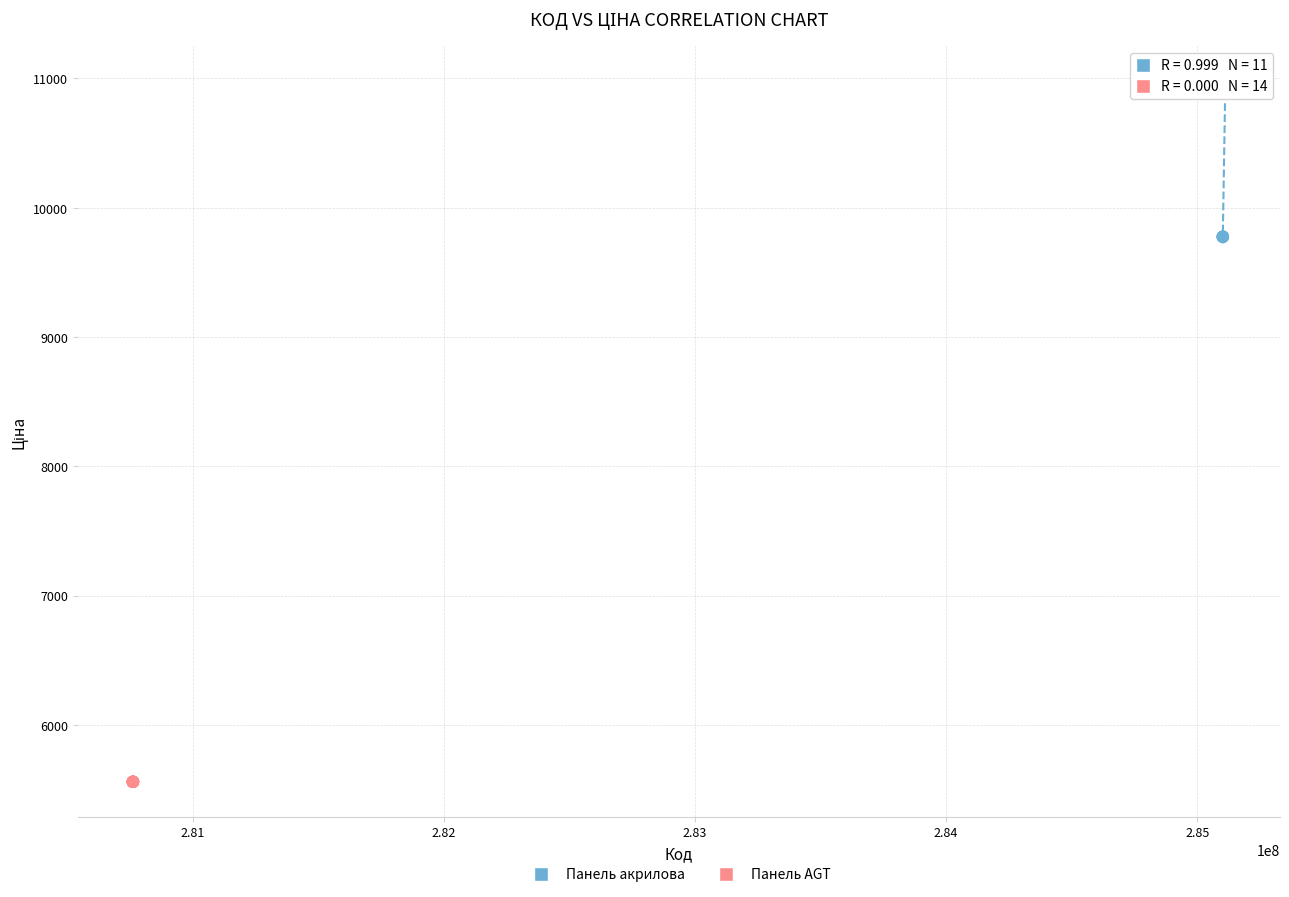

Which series contains the lowest Y value?

Панель AGT